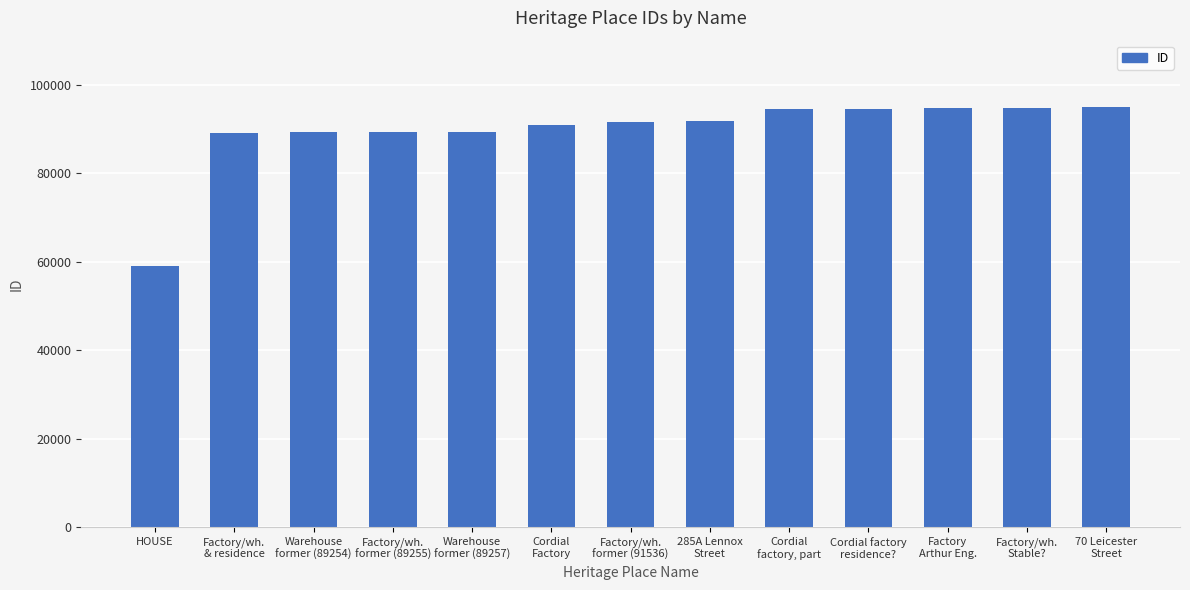

What is the label of the 11th bar from the left?

Factory
Arthur Eng.